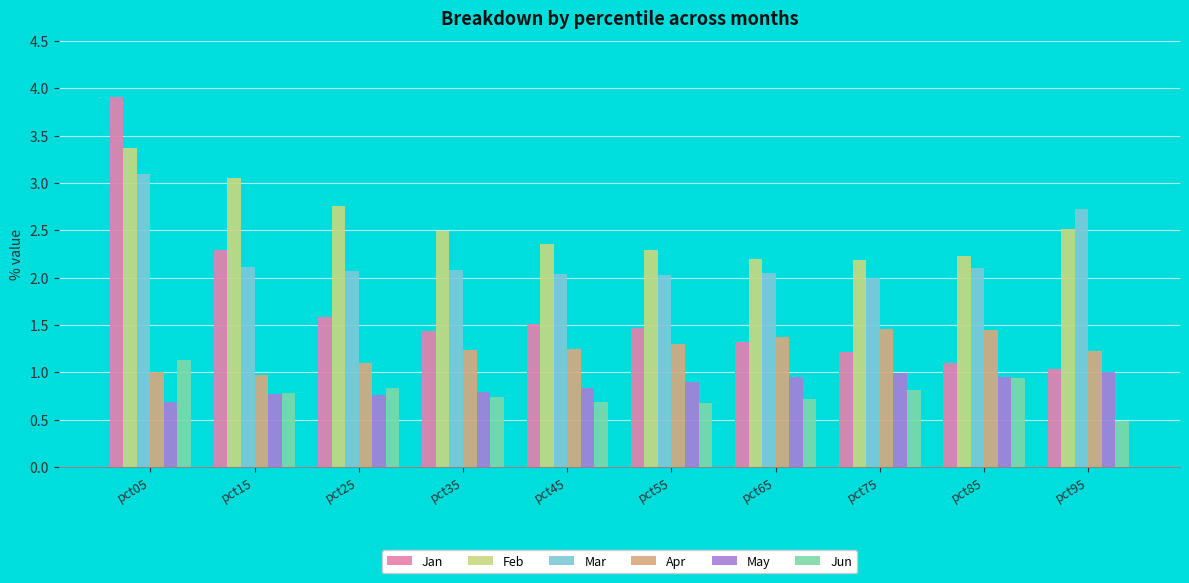

What are all the series names shown in the legend?

Jan, Feb, Mar, Apr, May, Jun